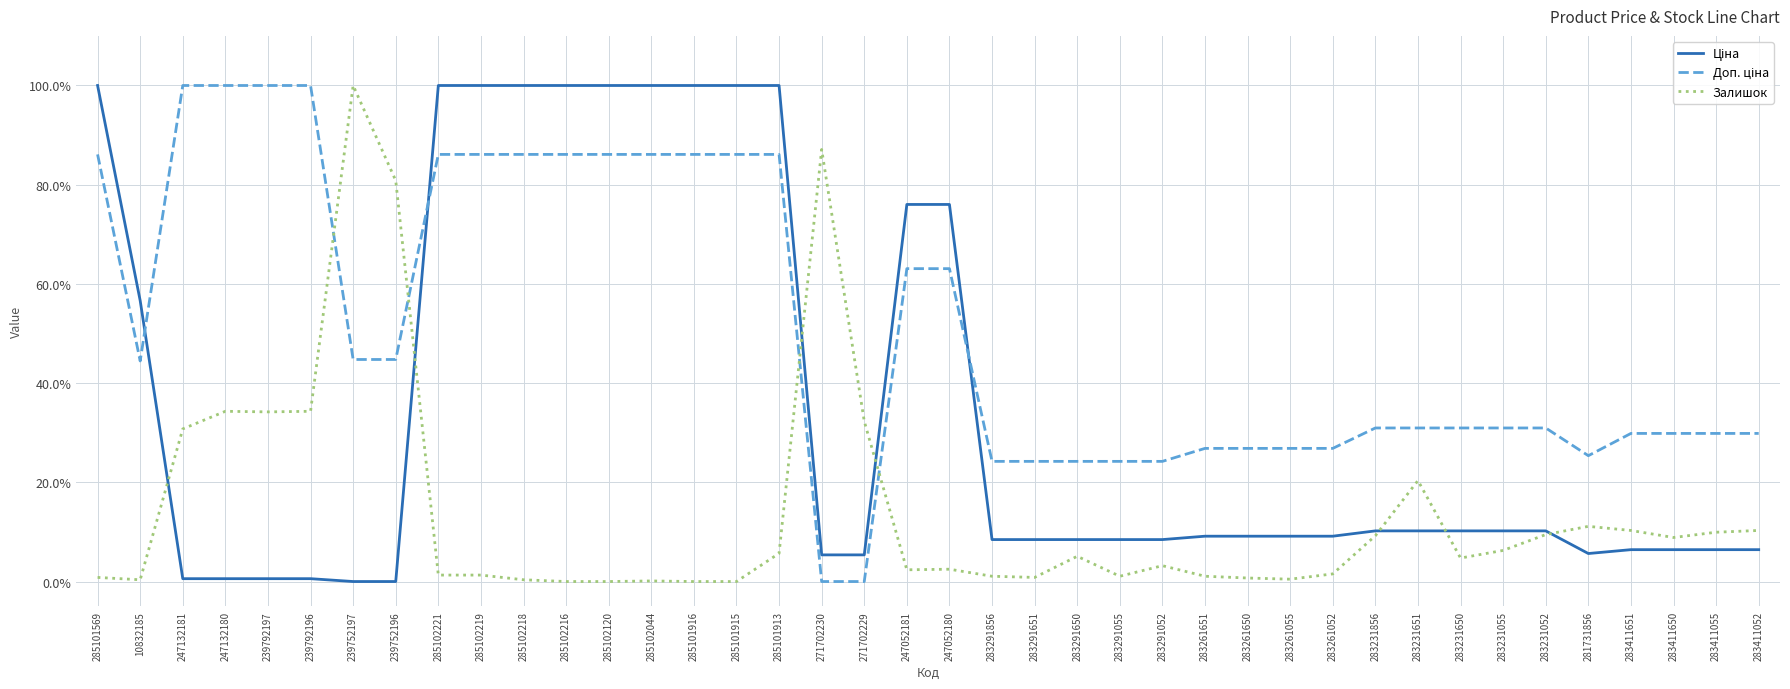

Reading left to right, list all the values displayed in this chart.

Ціна: 285101569=1.0	10832185=0.6	247132181=0.0	247132180=0.0	239792197=0.0	239792196=0.0	239752197=0.0	239752196=0.0	285102221=1.0	285102219=1.0	285102218=1.0	285102216=1.0	285102120=1.0	285102044=1.0	285101916=1.0	285101915=1.0	285101913=1.0	271702230=0.1	271702229=0.1	247052181=0.8	247052180=0.8	283291856=0.1	283291651=0.1	283291650=0.1	283291055=0.1	283291052=0.1	283261651=0.1	283261650=0.1	283261055=0.1	283261052=0.1	283231856=0.1	283231651=0.1	283231650=0.1	283231055=0.1	283231052=0.1	281731856=0.1	283411651=0.1	283411650=0.1	283411055=0.1	283411052=0.1
Доп. ціна: 285101569=0.9	10832185=0.4	247132181=1.0	247132180=1.0	239792197=1.0	239792196=1.0	239752197=0.4	239752196=0.4	285102221=0.9	285102219=0.9	285102218=0.9	285102216=0.9	285102120=0.9	285102044=0.9	285101916=0.9	285101915=0.9	285101913=0.9	271702230=0.0	271702229=0.0	247052181=0.6	247052180=0.6	283291856=0.2	283291651=0.2	283291650=0.2	283291055=0.2	283291052=0.2	283261651=0.3	283261650=0.3	283261055=0.3	283261052=0.3	283231856=0.3	283231651=0.3	283231650=0.3	283231055=0.3	283231052=0.3	281731856=0.3	283411651=0.3	283411650=0.3	283411055=0.3	283411052=0.3
Залишок: 285101569=0.0	10832185=0.0	247132181=0.3	247132180=0.3	239792197=0.3	239792196=0.3	239752197=1.0	239752196=0.8	285102221=0.0	285102219=0.0	285102218=0.0	285102216=0.0	285102120=0.0	285102044=0.0	285101916=0.0	285101915=0.0	285101913=0.1	271702230=0.9	271702229=0.3	247052181=0.0	247052180=0.0	283291856=0.0	283291651=0.0	283291650=0.1	283291055=0.0	283291052=0.0	283261651=0.0	283261650=0.0	283261055=0.0	283261052=0.0	283231856=0.1	283231651=0.2	283231650=0.0	283231055=0.1	283231052=0.1	281731856=0.1	283411651=0.1	283411650=0.1	283411055=0.1	283411052=0.1